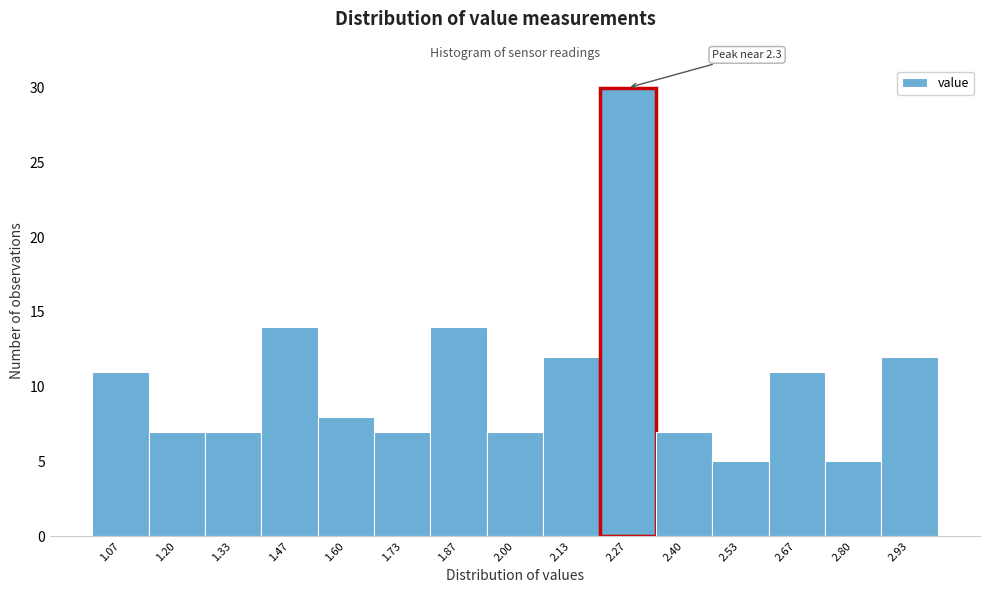

Which range on the x-axis has the tallest bar?

2.20 to 2.34